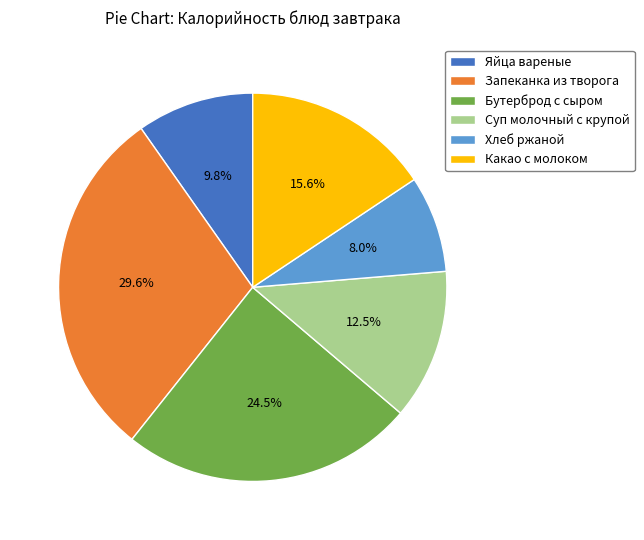

Approximately how many times larger is the value at Бутерброд с сыром compared to Суп молочный с крупой?

2.0